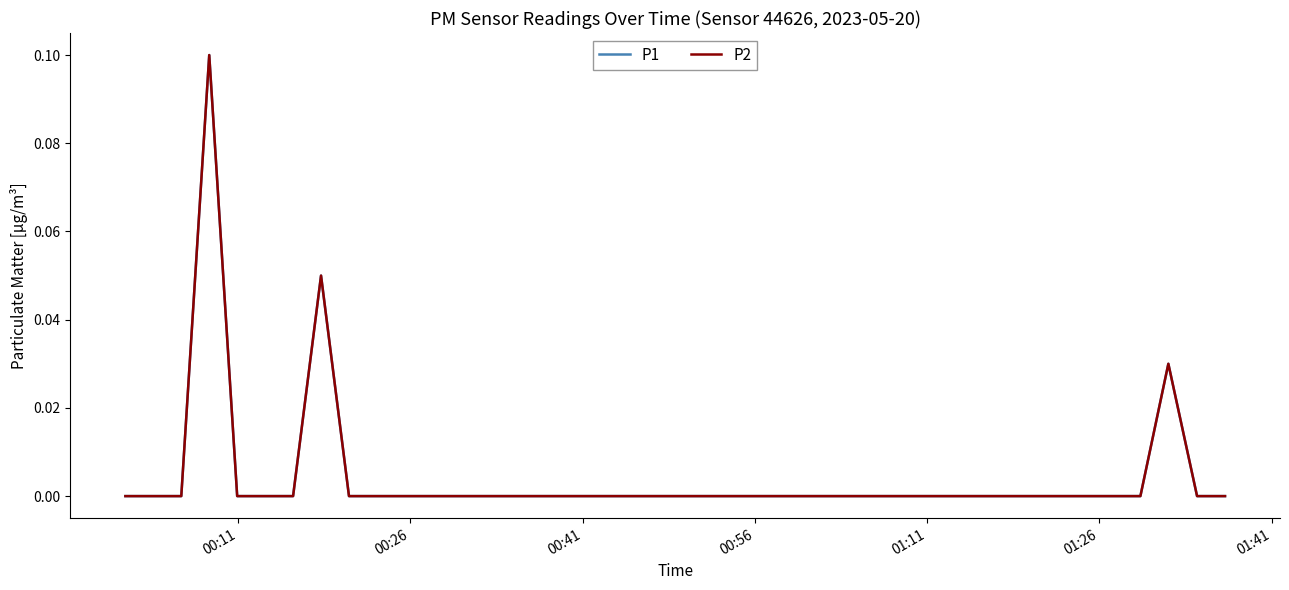

At how many categories does at least one series exceed 0?

3